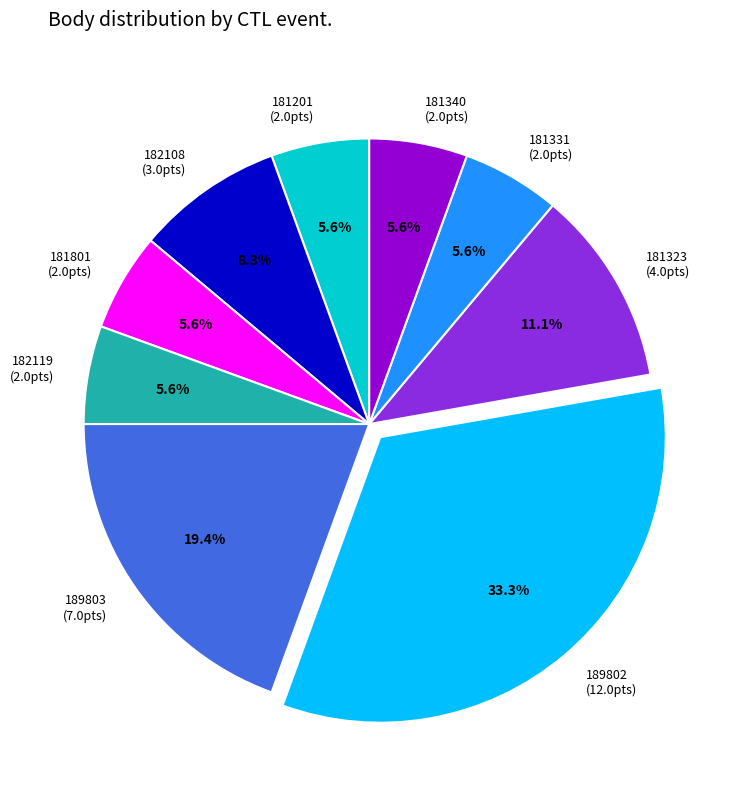

True or false: 181340 accounts for 6% of the total.

True